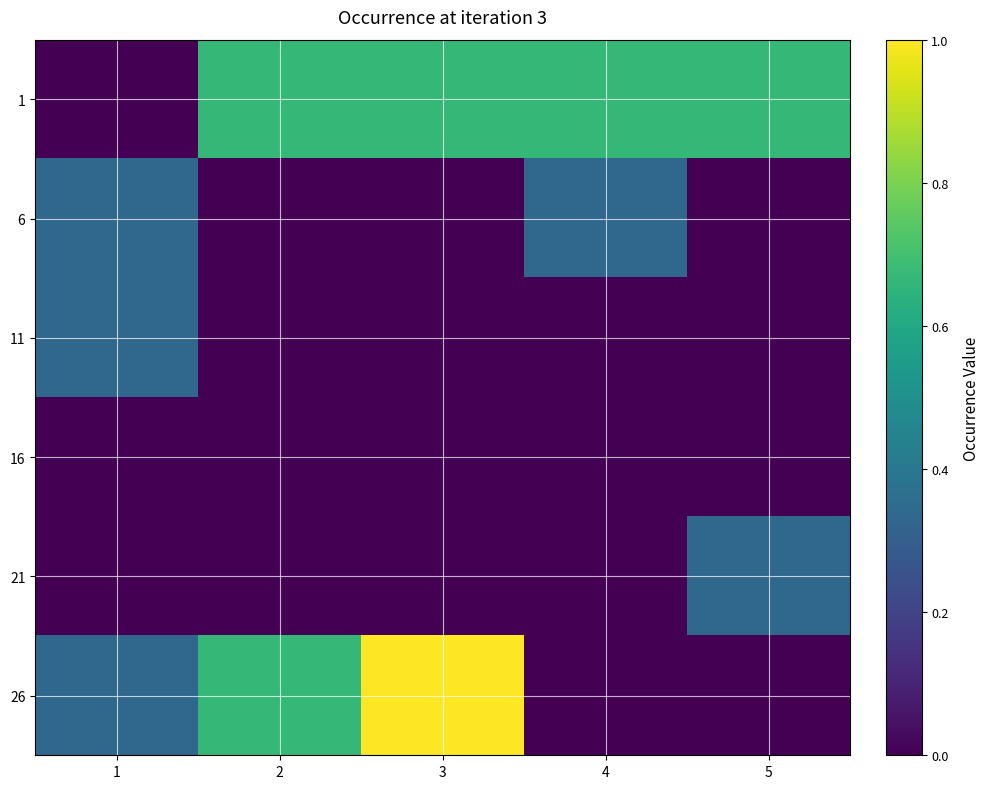

Which series has the largest total across all categories?

1